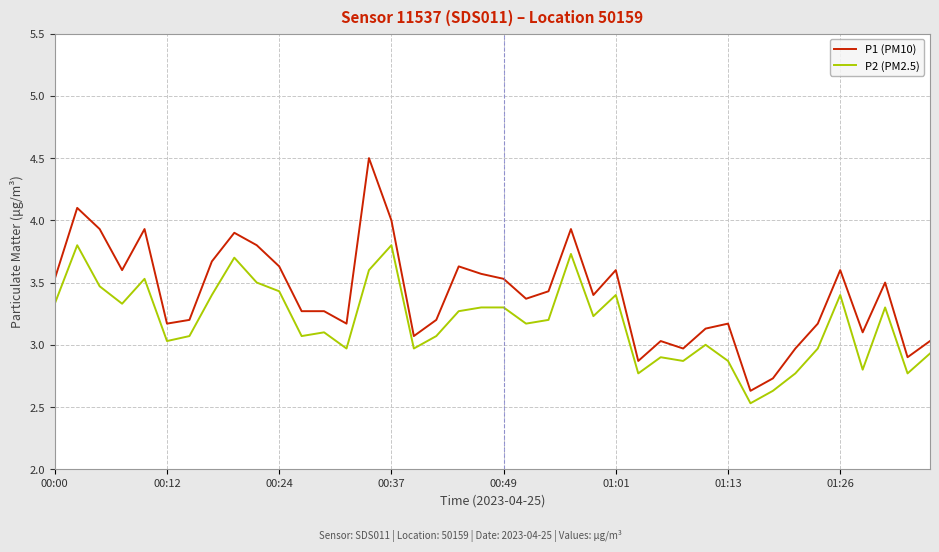

Rank the series by their average value, from lowest to highest.

P2 (PM2.5), P1 (PM10)